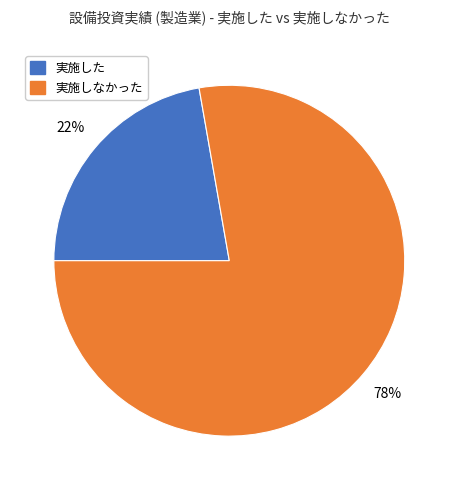

To the nearest percent, what is the average slice percentage?

50%